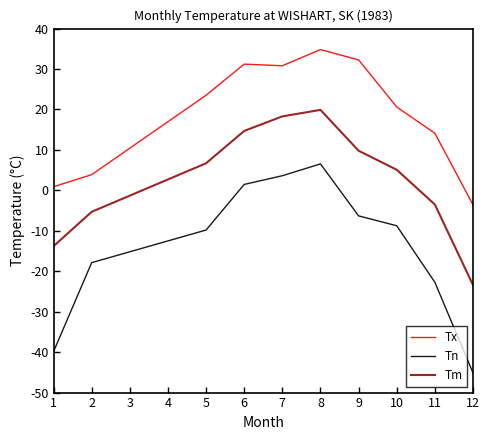

True or false: Tm has more than 2 interior local peaks.

False